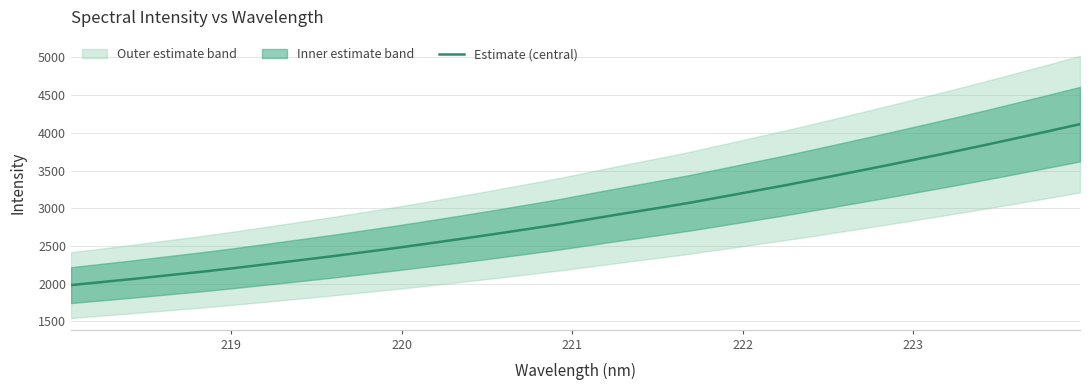

What is the maximum value for Estimate (central)?

4115.5